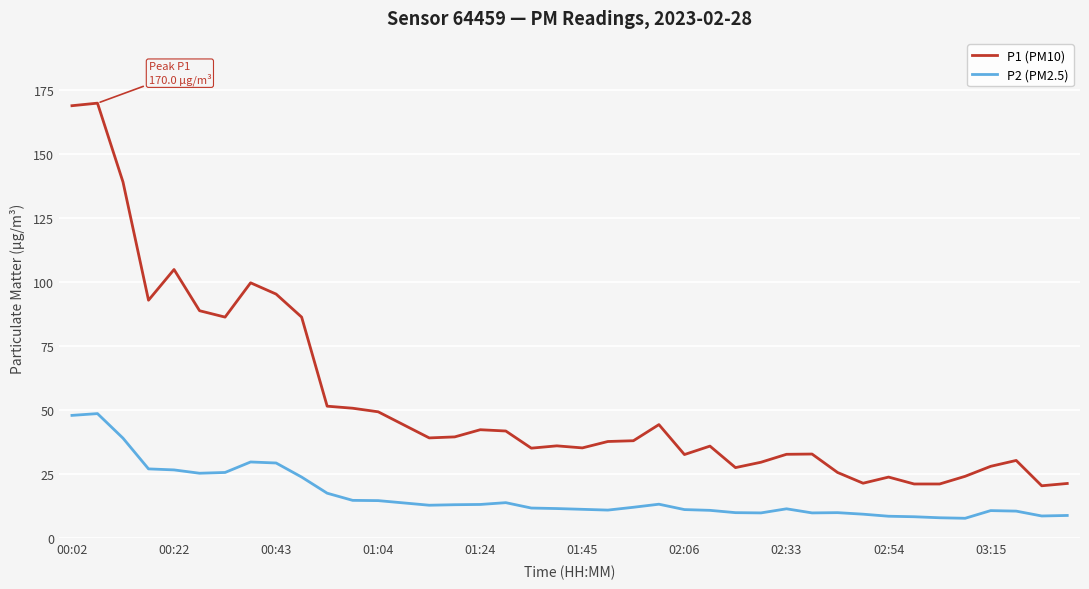

Count the number of categories in the chart.

40